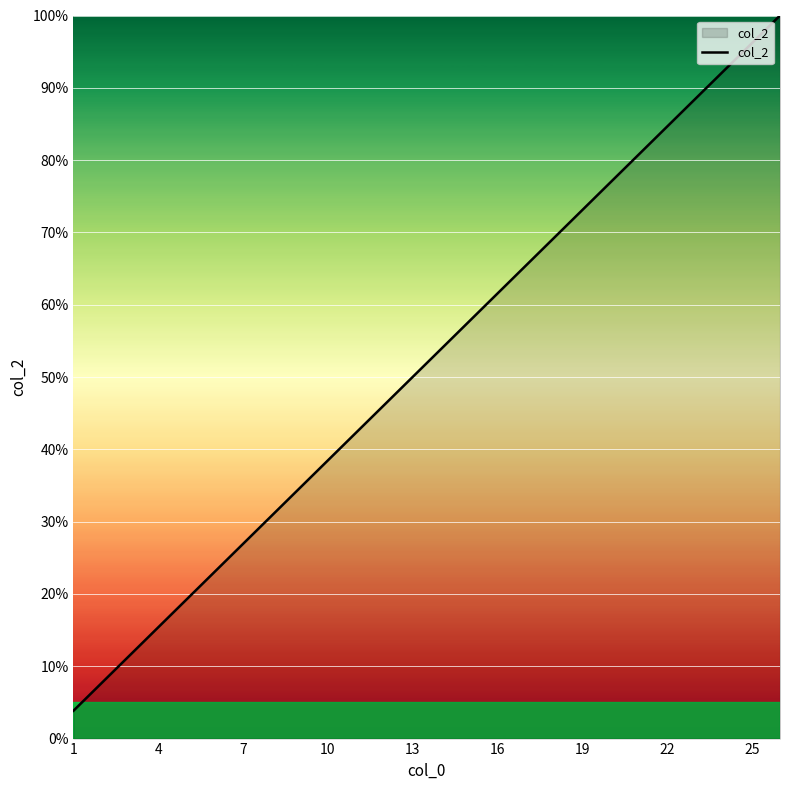

How many series are shown in this chart?

1